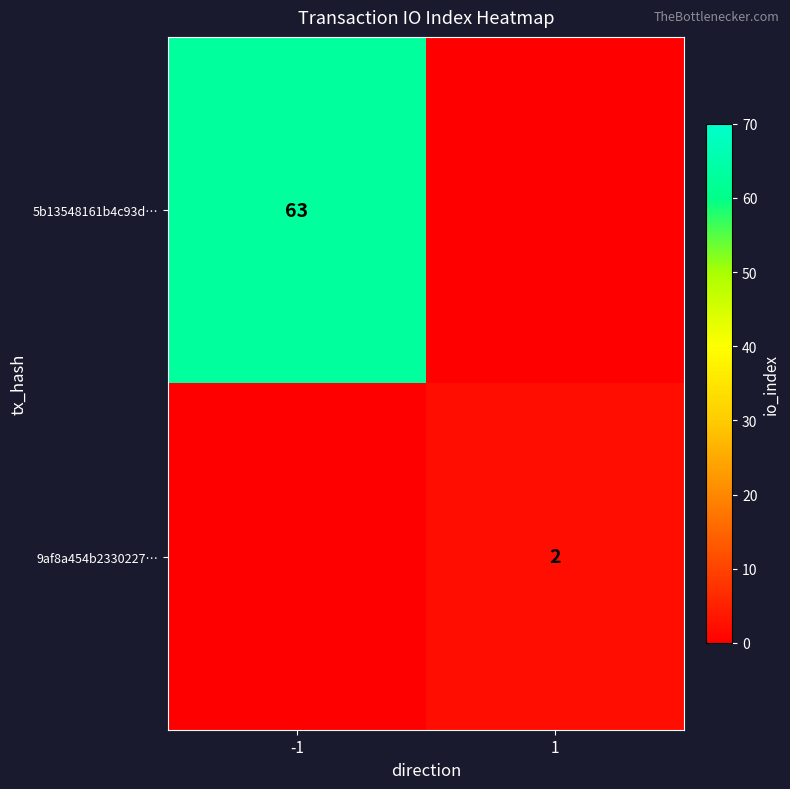

Which has a higher value, -1 or 1?

-1